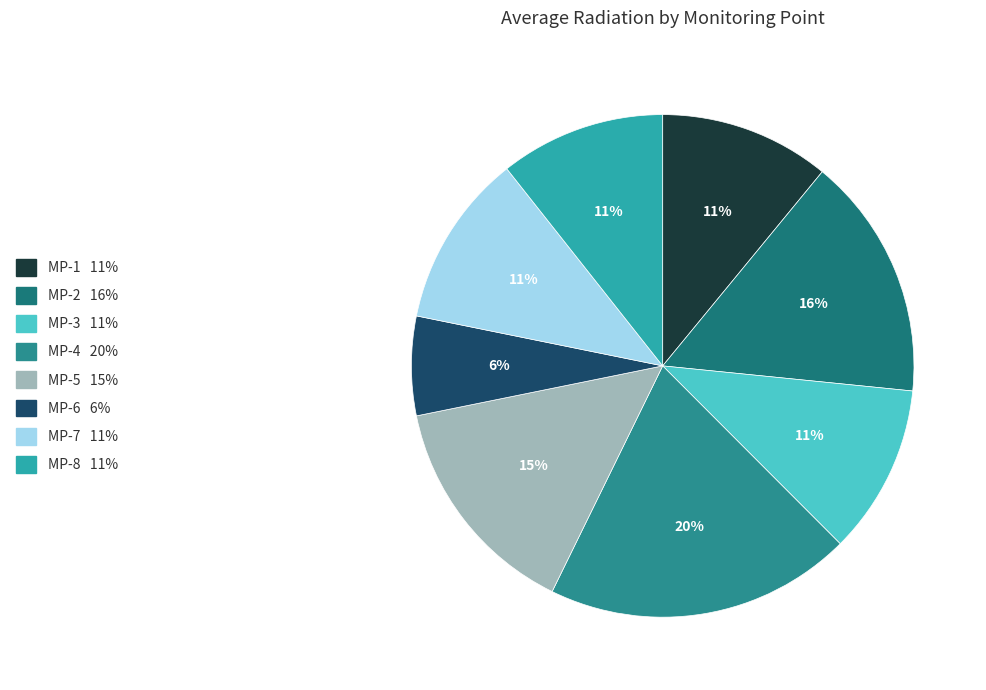

The MP-7 slice represents 5% of the pie. True or false?

False